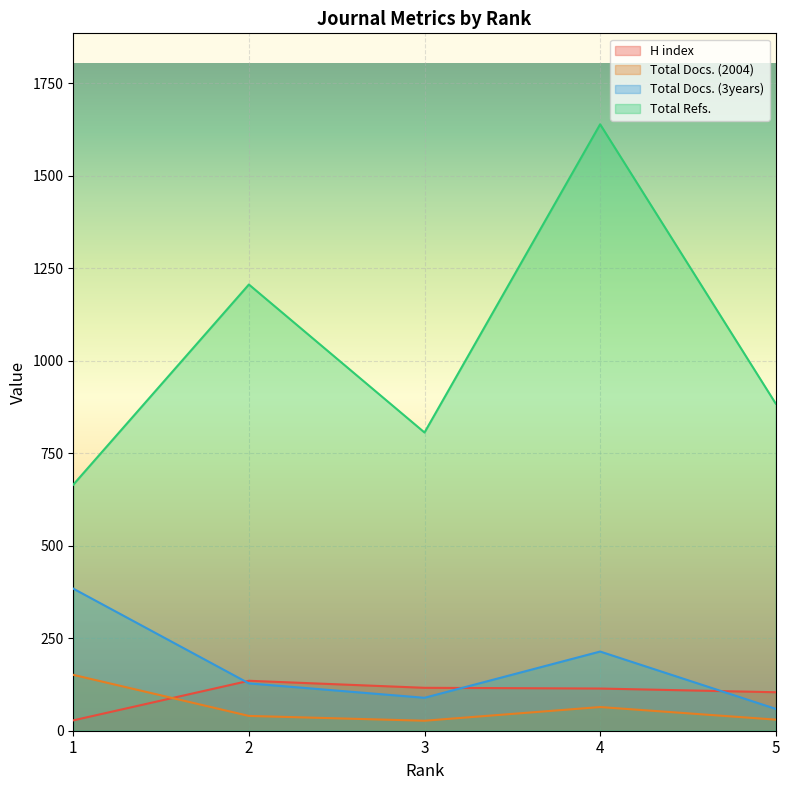

How many times do H index and Total Docs. (2004) cross each other?

1